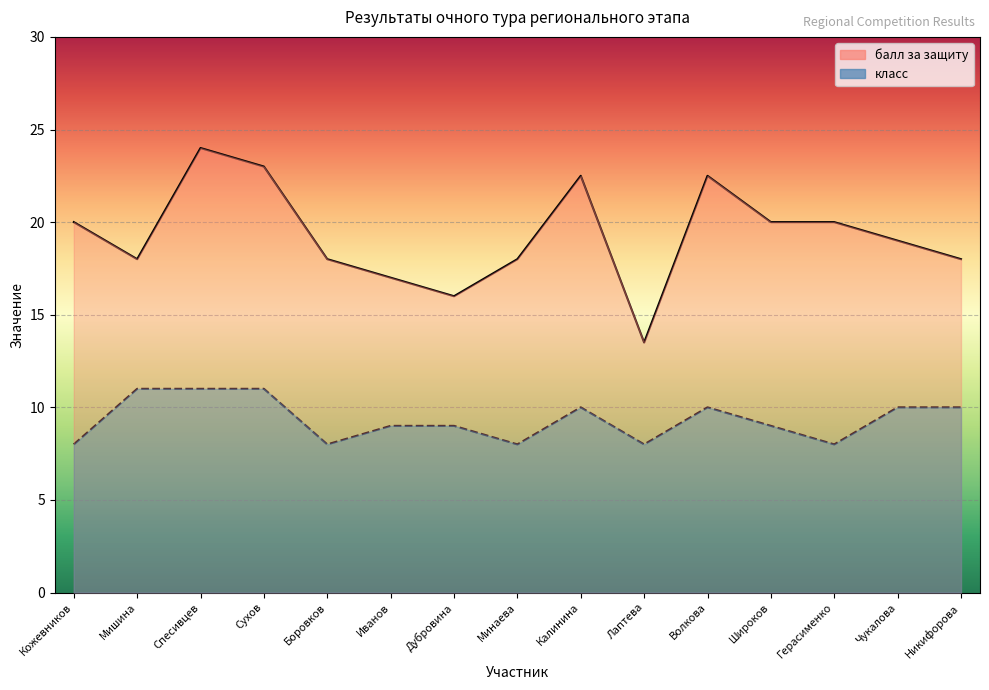

Which category has the highest value across all series?

Спесивцев